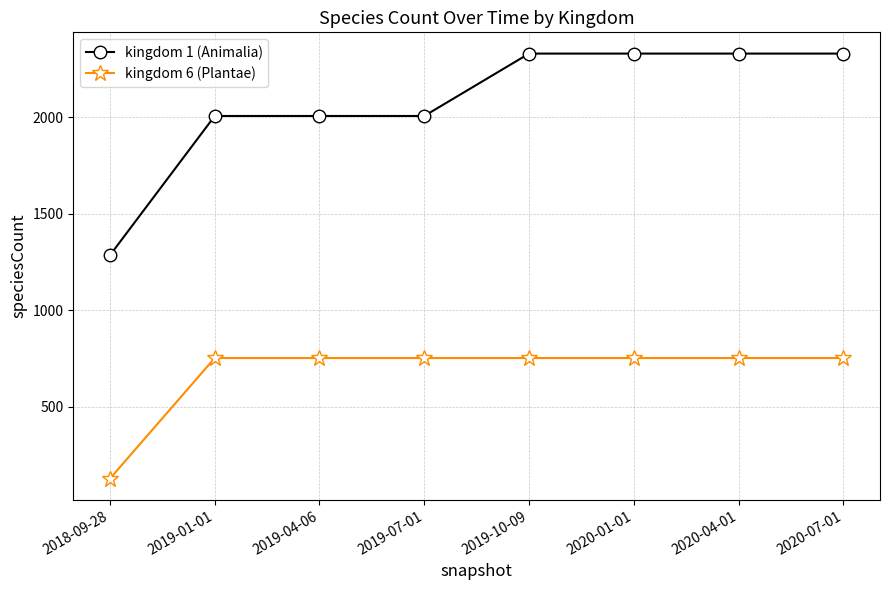

What is the label of the 4th point from the left?

2019-07-01